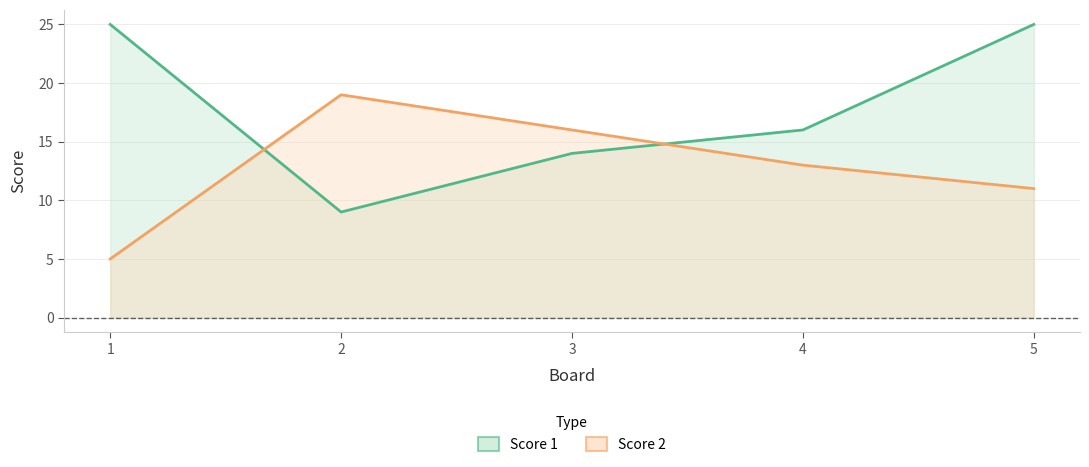

How many Score 1 values are between 14 and 25?

4